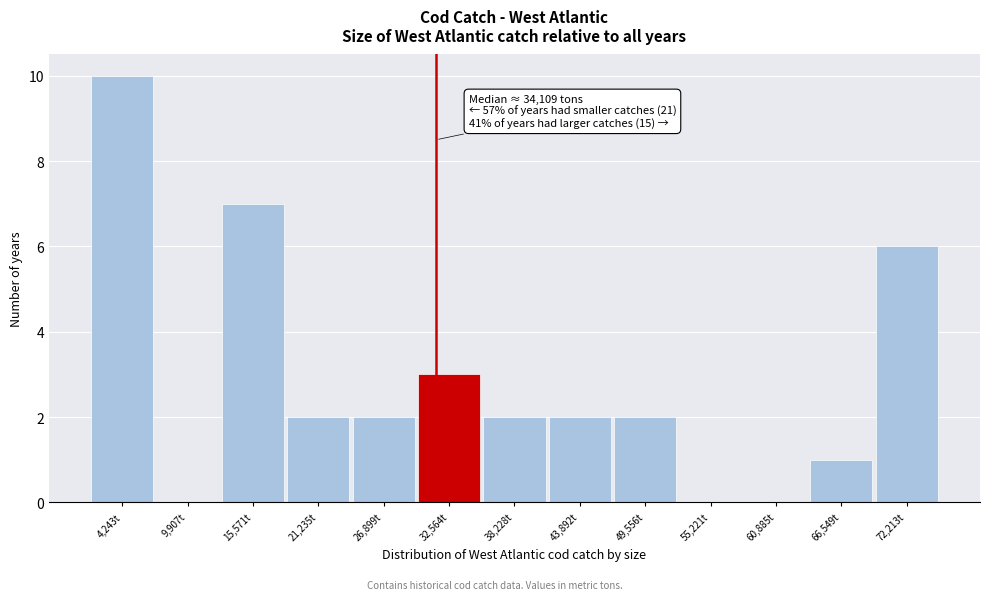

Reading left to right, extract all data points from this chart.

4,243t=10	9,907t=0	15,571t=7	21,235t=2	26,899t=2	32,564t=3	38,228t=2	43,892t=2	49,556t=2	55,221t=0	60,885t=0	66,549t=1	72,213t=6